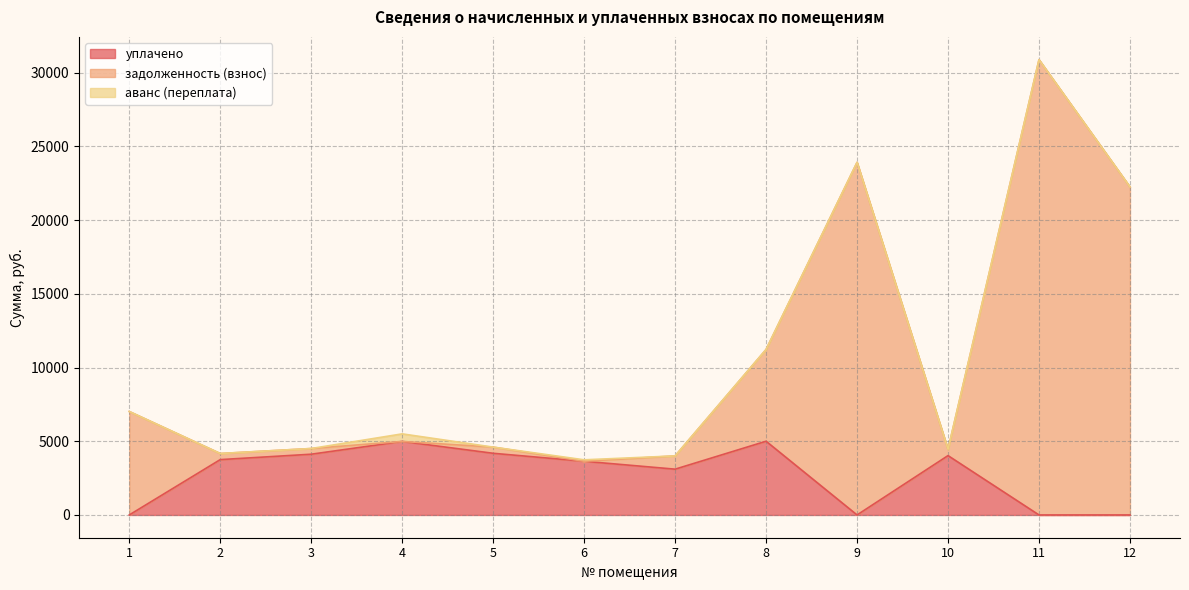

What is the value of the уплачено point at the 8th from the left?

5000.0